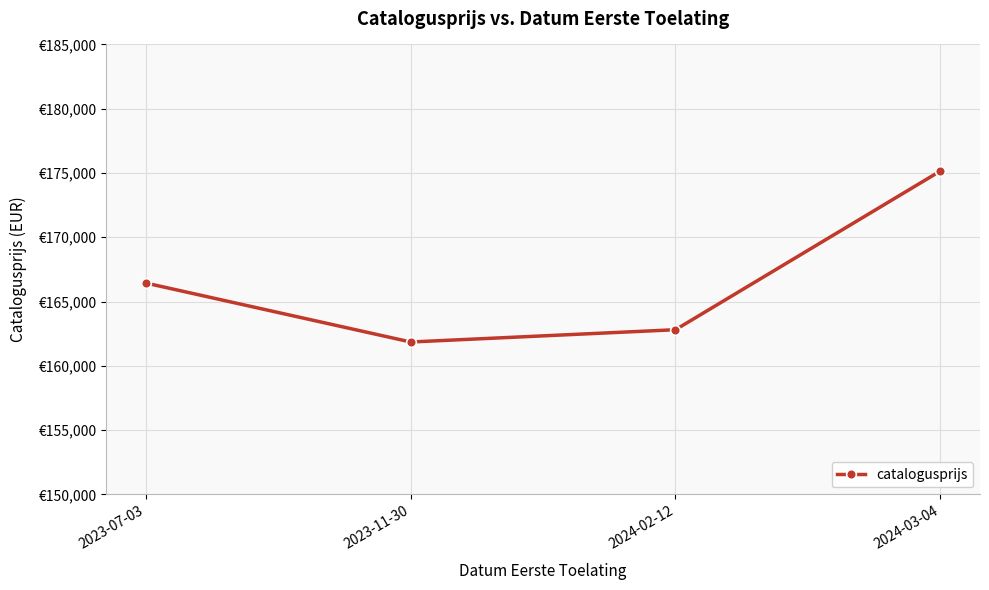

Does the chart have visible grid lines?

Yes